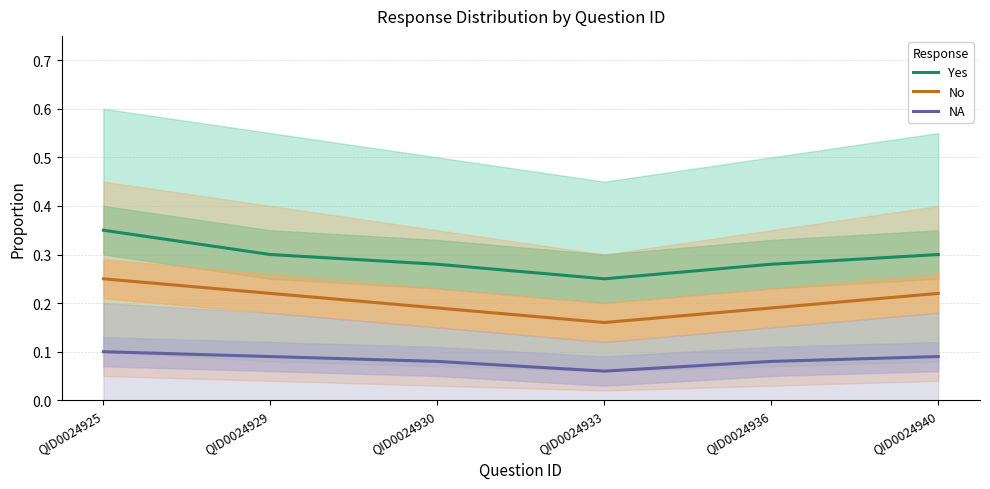

True or false: No has a value of 0.2 at QID0024925.

True